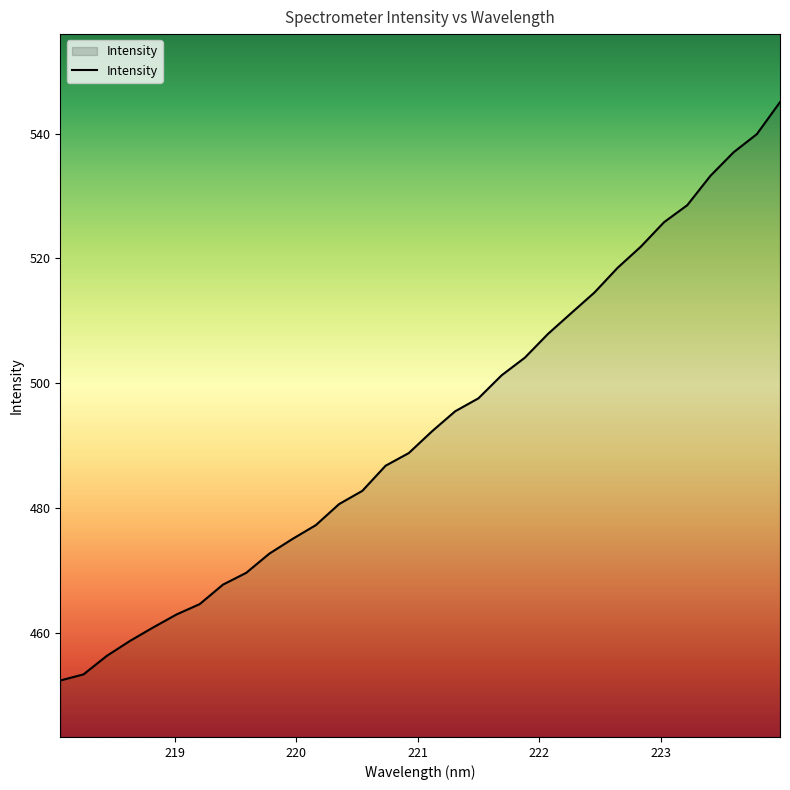

What is the difference between the maximum and minimum values?

92.7